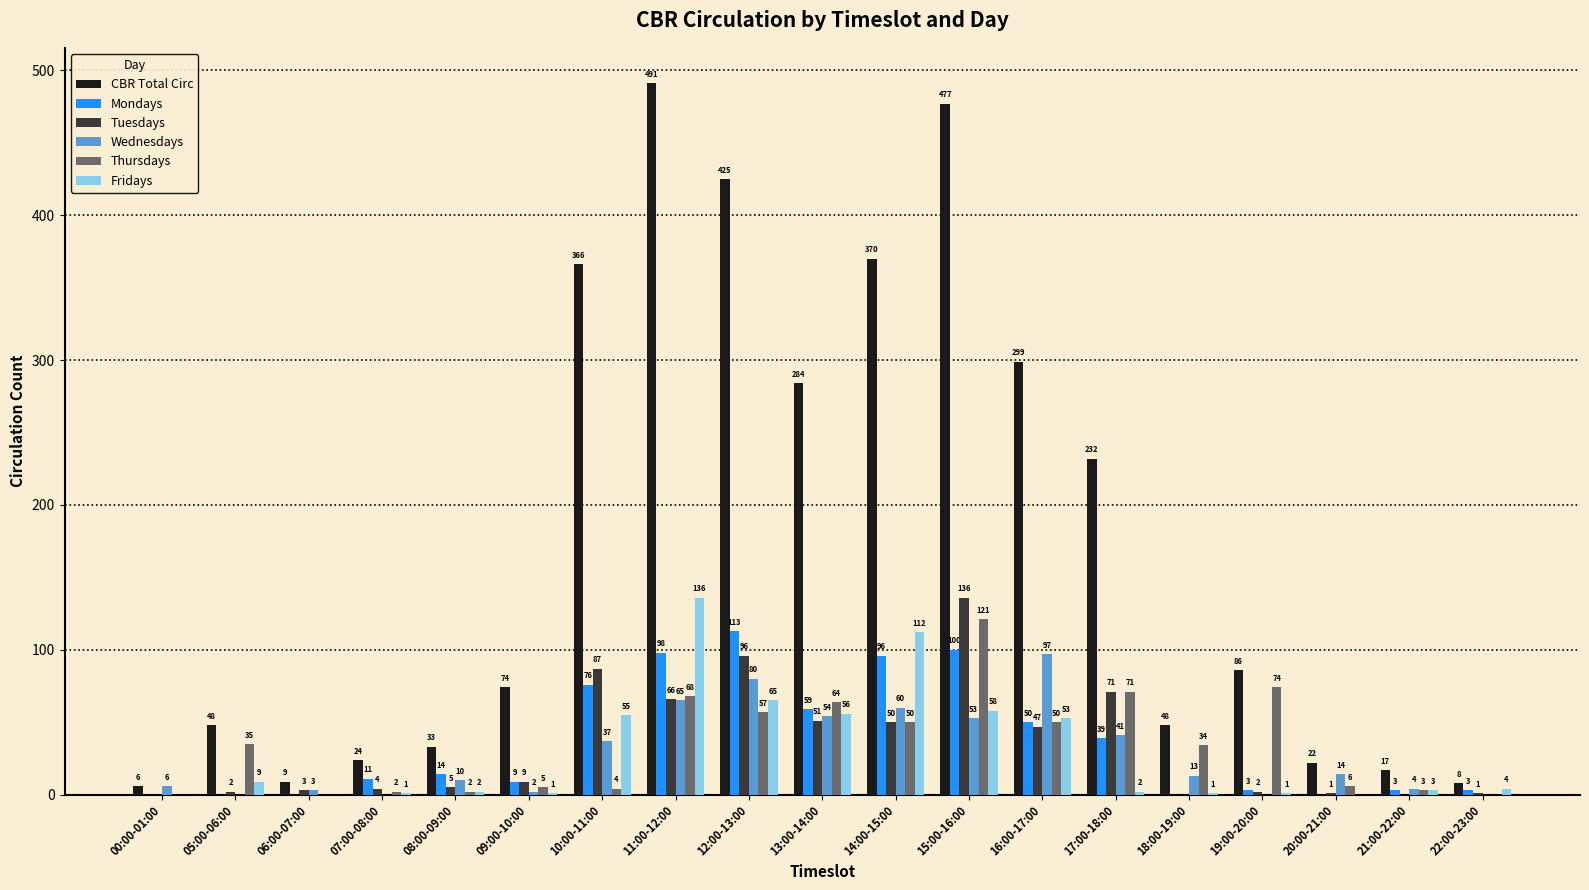

What are all the series names shown in the legend?

CBR Total Circ, Mondays, Tuesdays, Wednesdays, Thursdays, Fridays